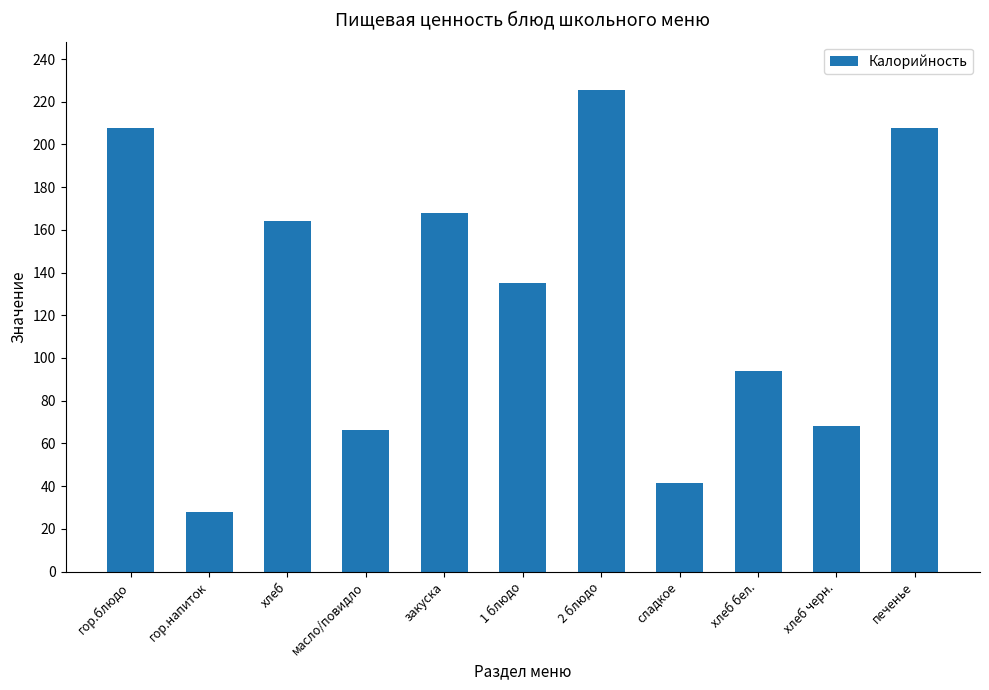

What is the sum of all values?

1405.8